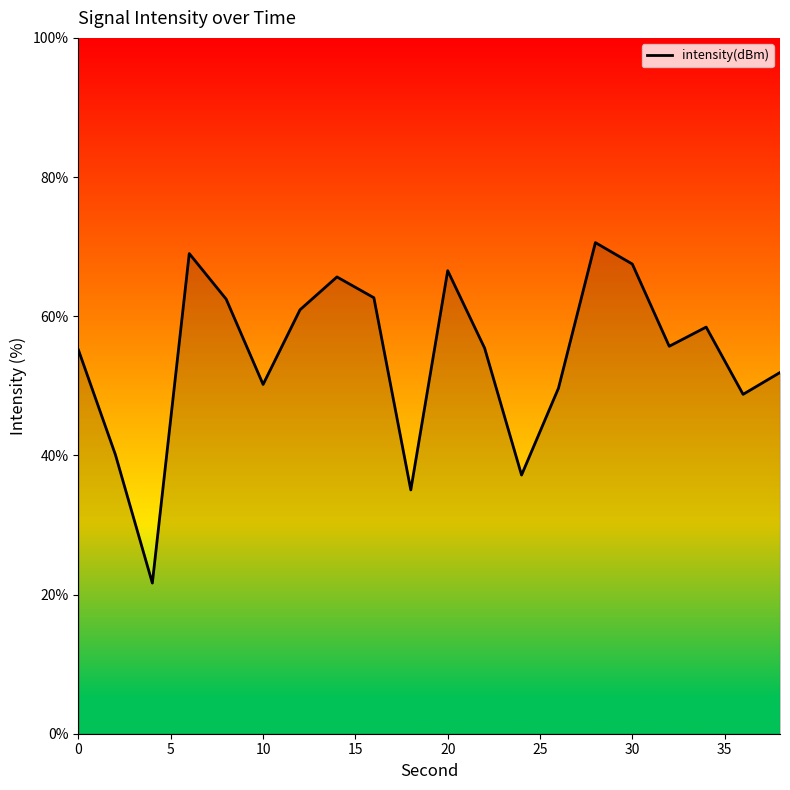

What is the smallest value displayed?

21.7